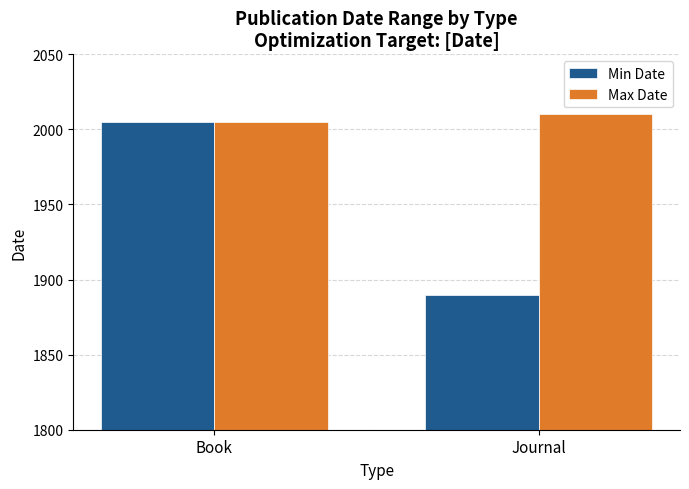

How many bars are there in total?

4